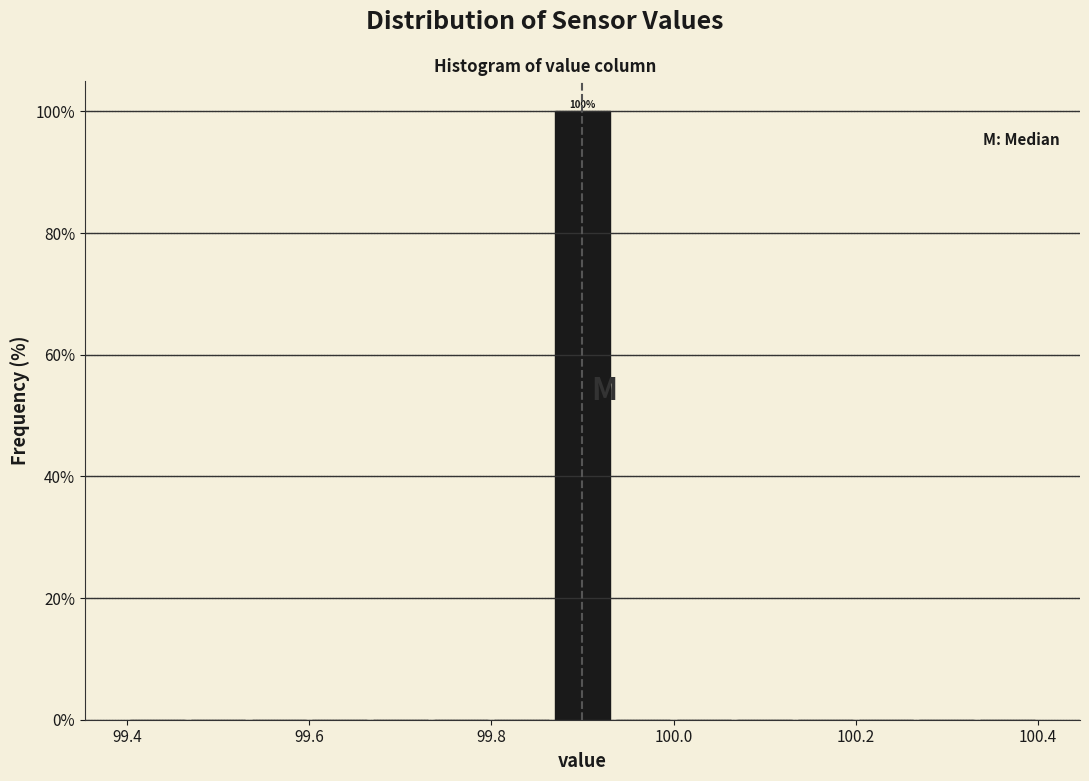

Read against the x-axis, roughly where is the centre of the tallest bar?

99.90